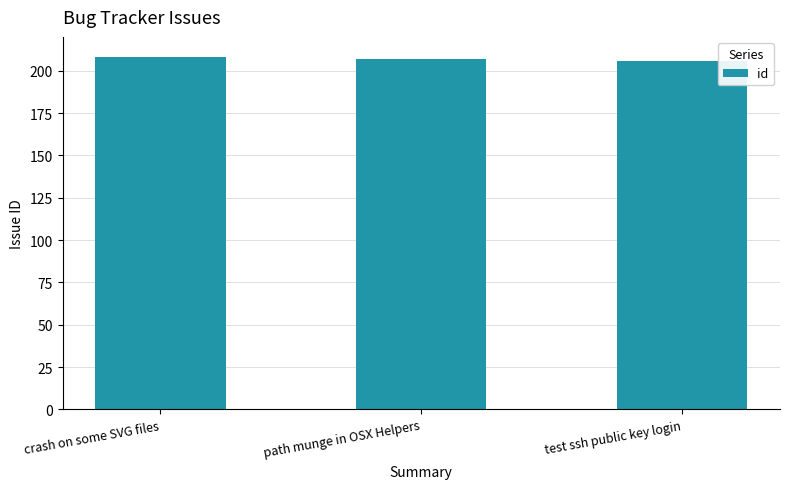

Count the number of categories in the chart.

3